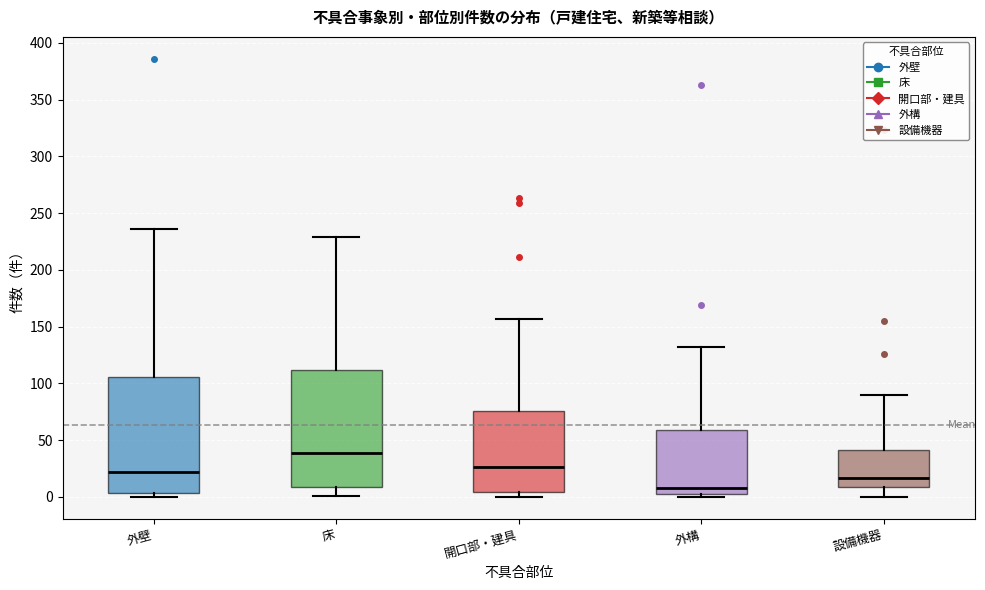

Which box has the highest median line?

床